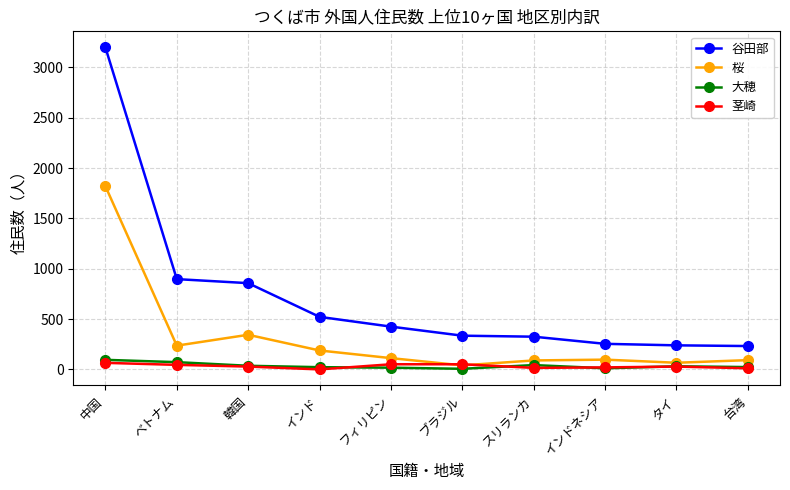

What is the value of the 桜 point at the 1st from the left?

1820